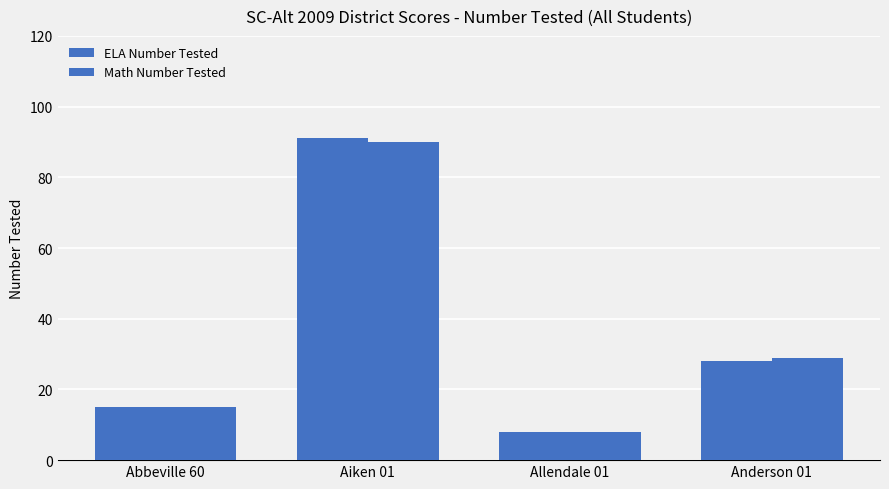

How many series are shown in this chart?

2